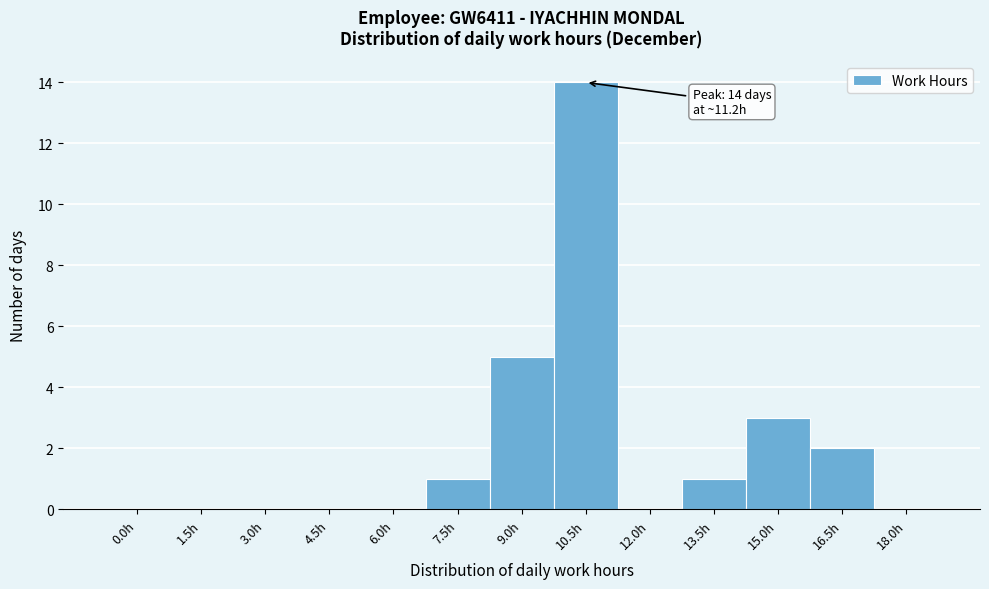

Reading left to right, extract all data points from this chart.

0.0h=0	1.5h=0	3.0h=0	4.5h=0	6.0h=0	7.5h=1	9.0h=5	10.5h=14	12.0h=0	13.5h=1	15.0h=3	16.5h=2	18.0h=0